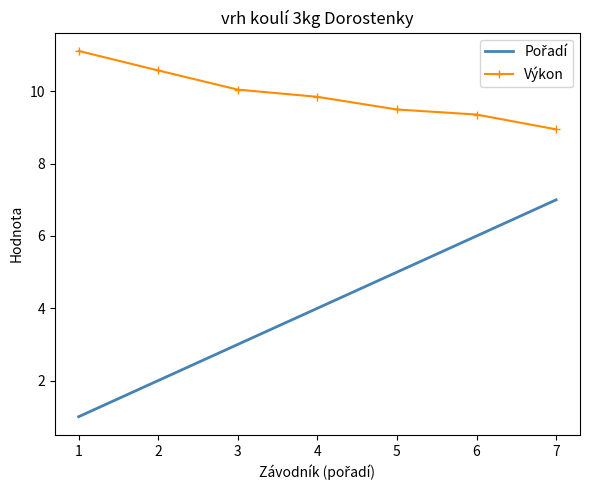

List the labels in order of Výkon value, largest first.

1, 2, 3, 4, 5, 6, 7